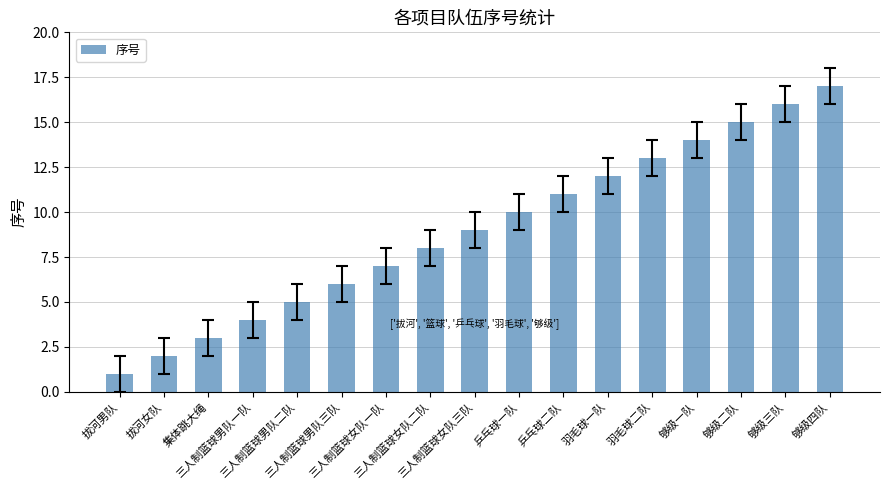

How many bars are there in total?

17